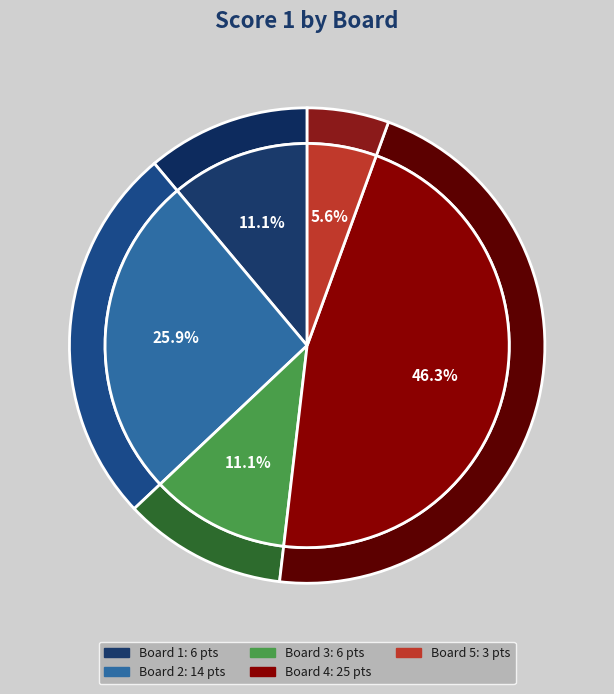

Is Board 3 the majority of the pie?

No